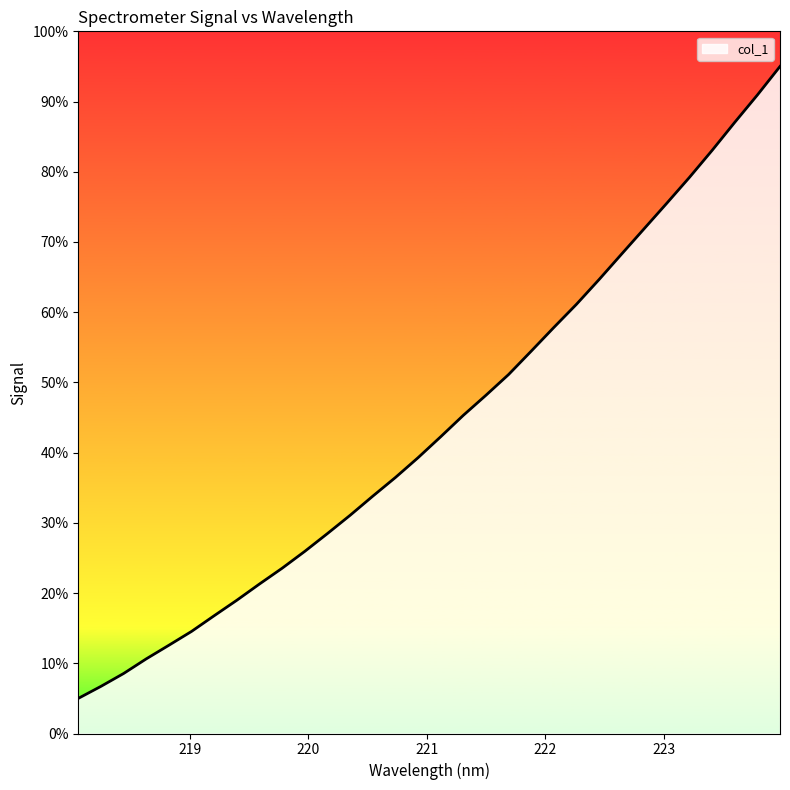

What is the difference between the maximum and minimum values?

90.0